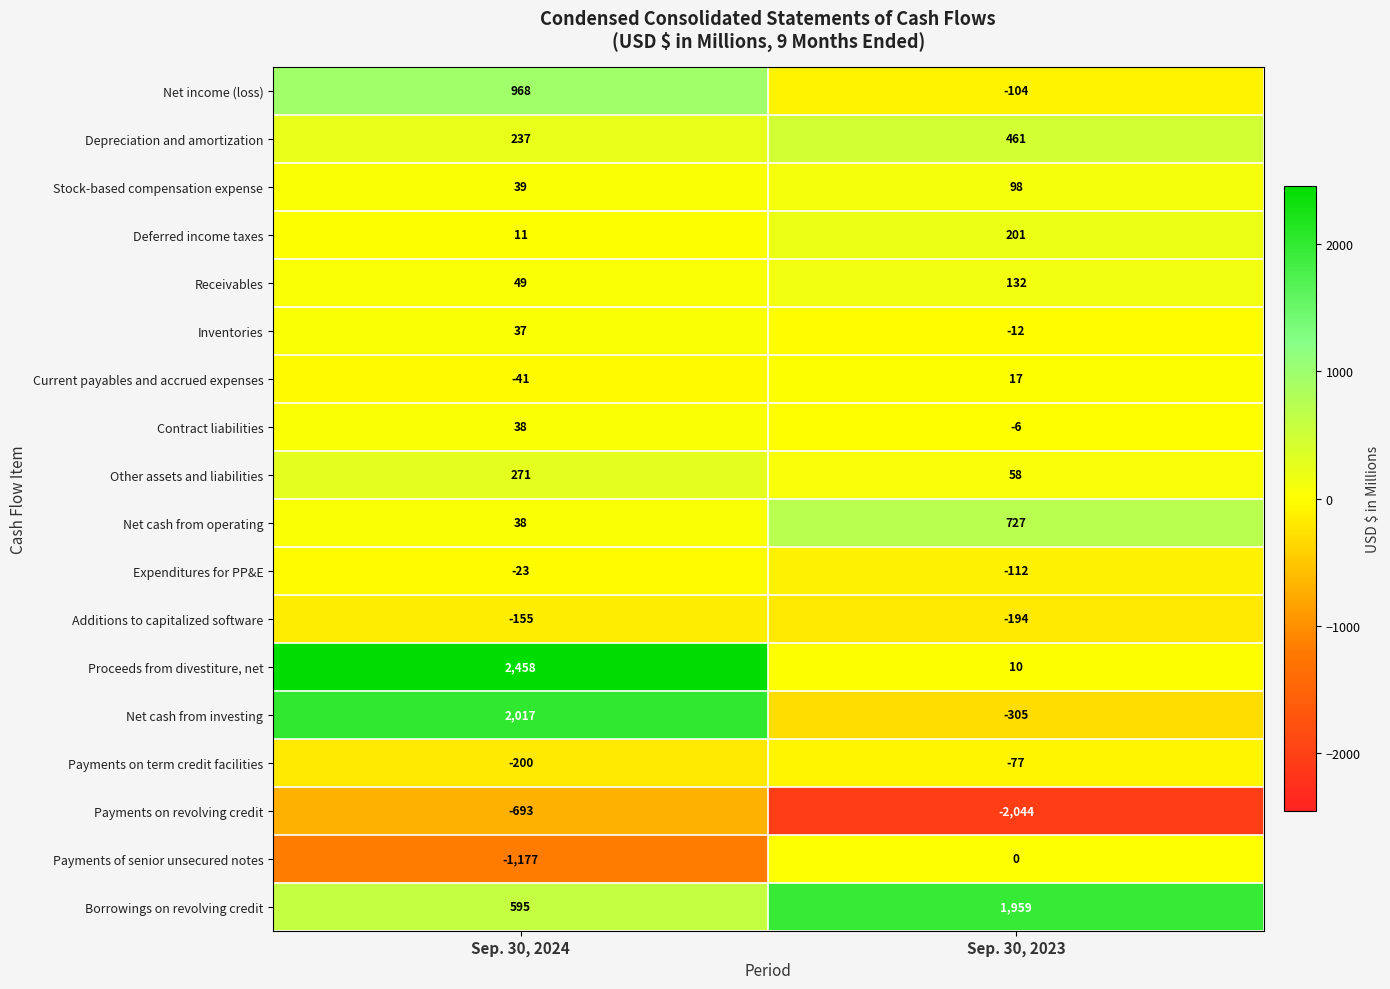

Which series has the largest range (max minus min)?

Proceeds from divestiture, net